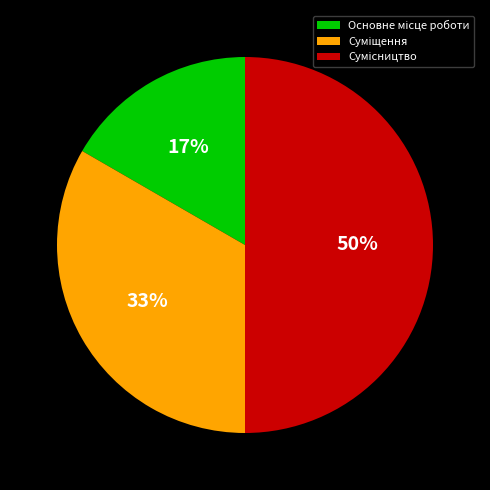

To the nearest percent, what is the difference between the largest and smallest slice percentages?

33%